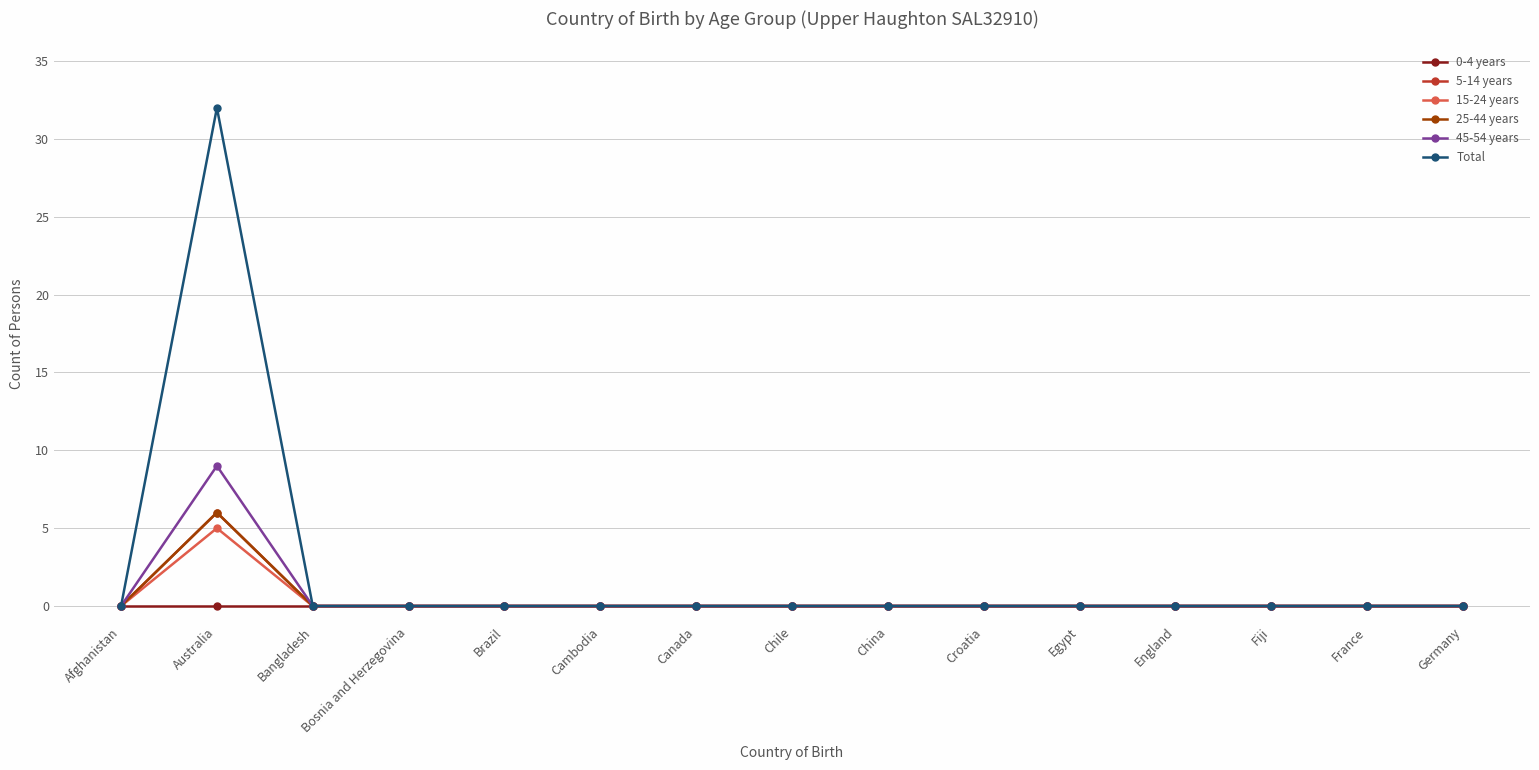

The Total series shows -22 at Bangladesh. True or false?

False